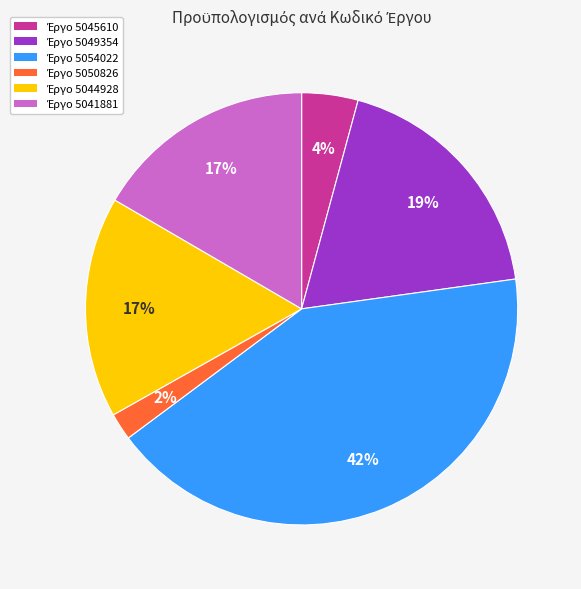

To the nearest percent, what is the average slice percentage?

17%